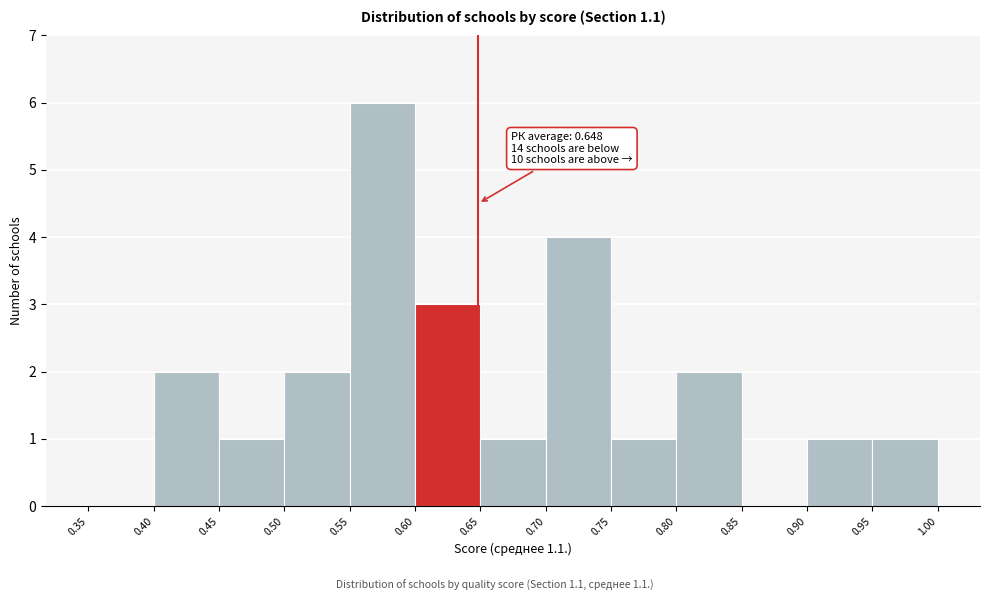

Which range on the x-axis has the tallest bar?

0.55 to 0.60